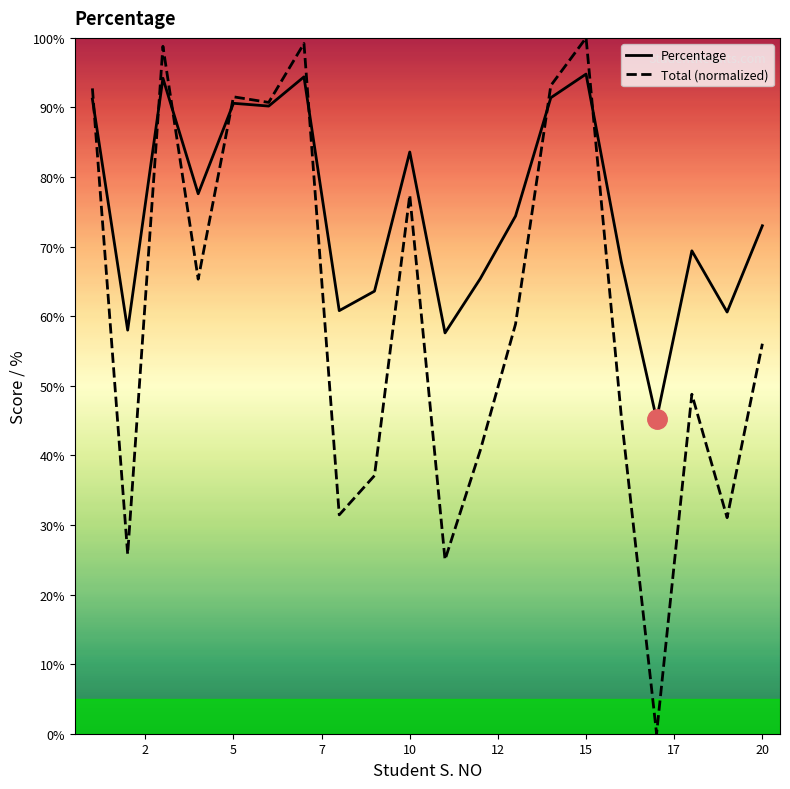

At 20, list the series in order from smallest to largest.

Total (normalized), Percentage